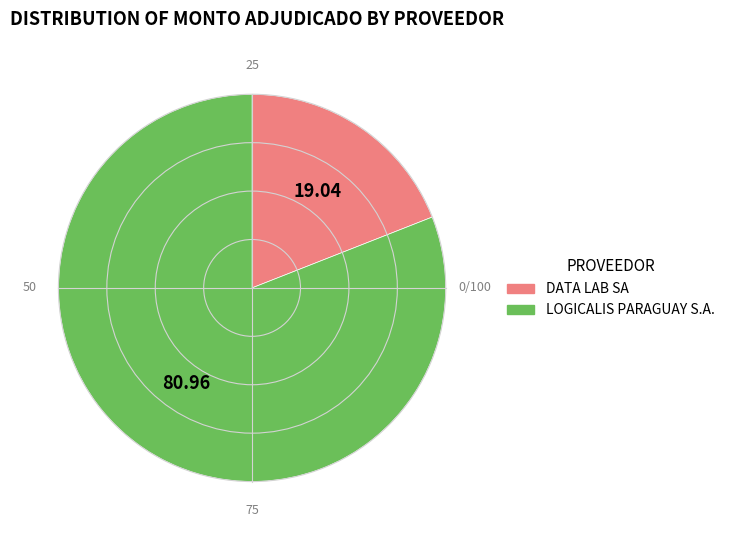

Which category accounts for the majority?

LOGICALIS PARAGUAY S.A.